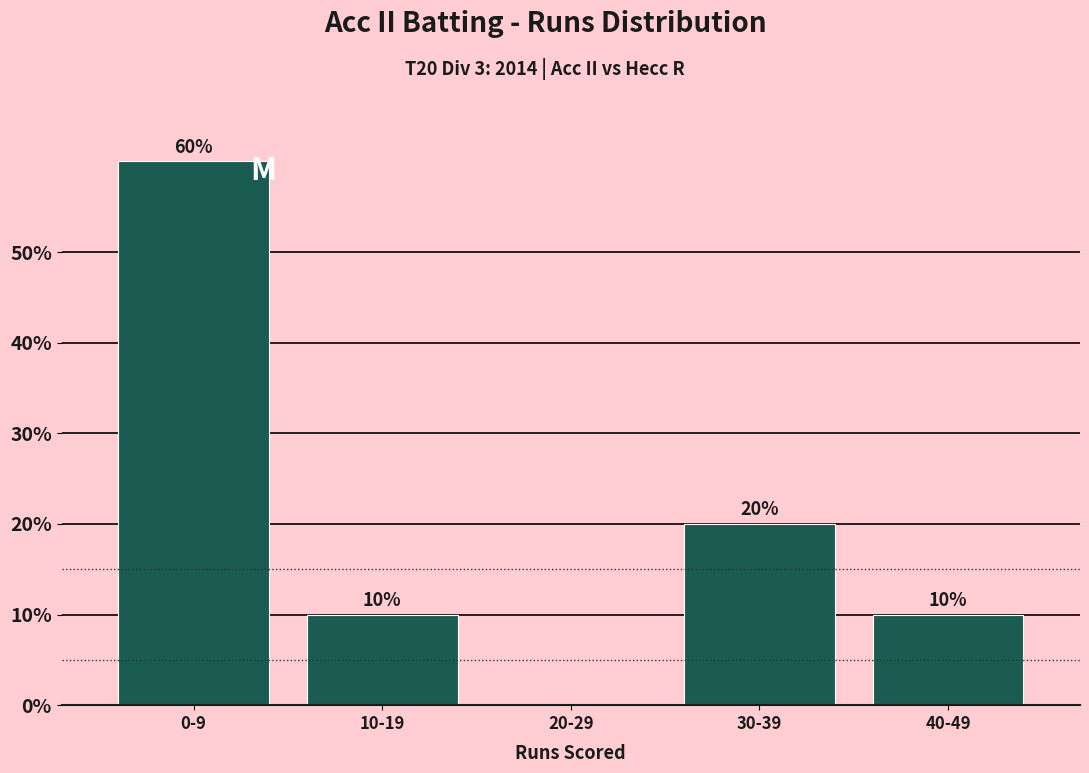

Reading right to left, transcribe all the data shown in this chart.

40-49=10	30-39=20	20-29=0	10-19=10	0-9=60